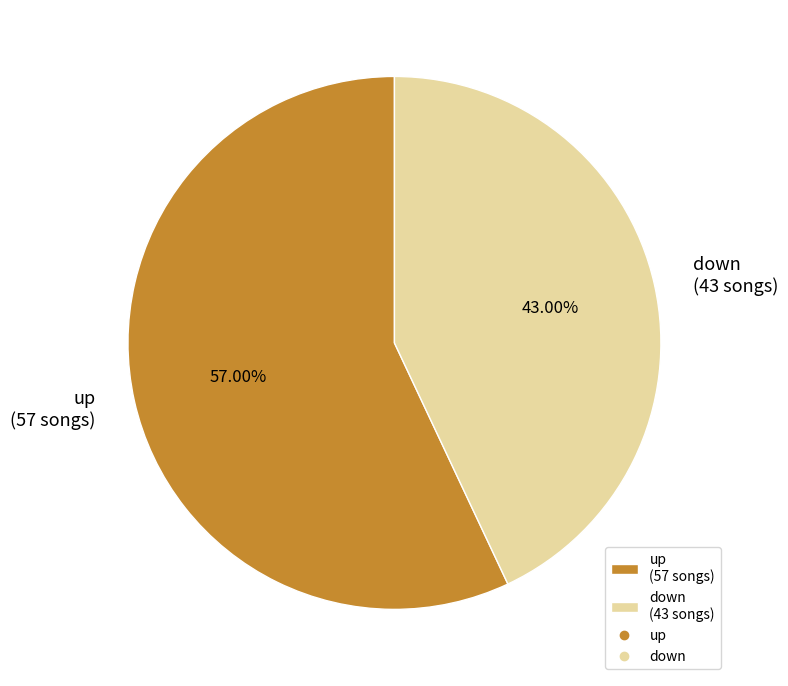

Combined, what portion of the pie is up and down?

100.0%